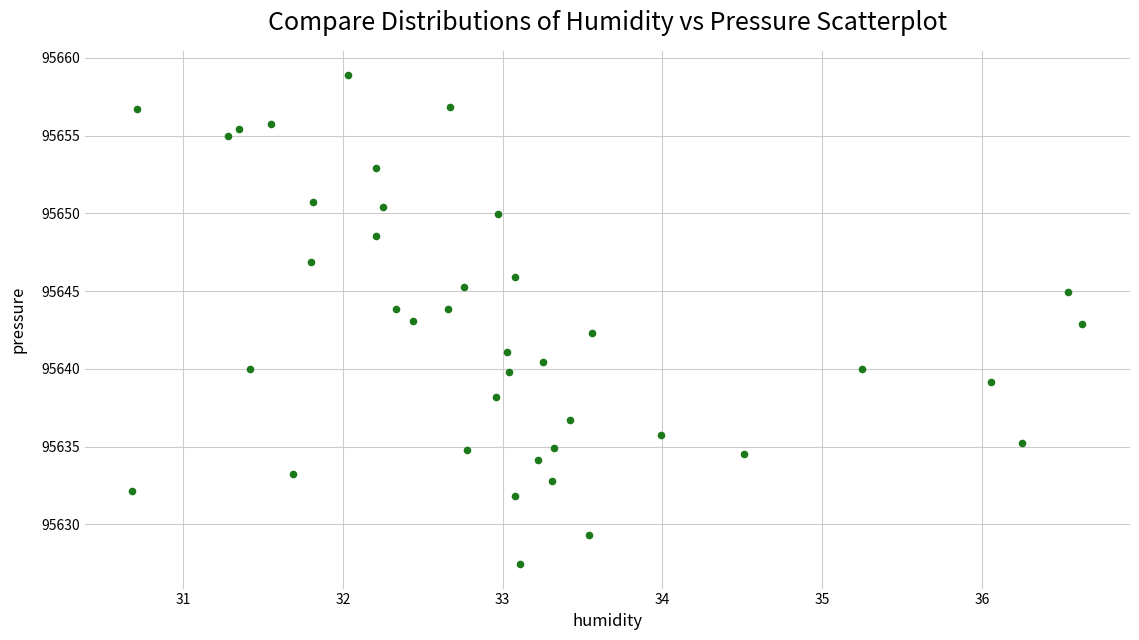

What is the range of Y values (max minus min)?

31.4